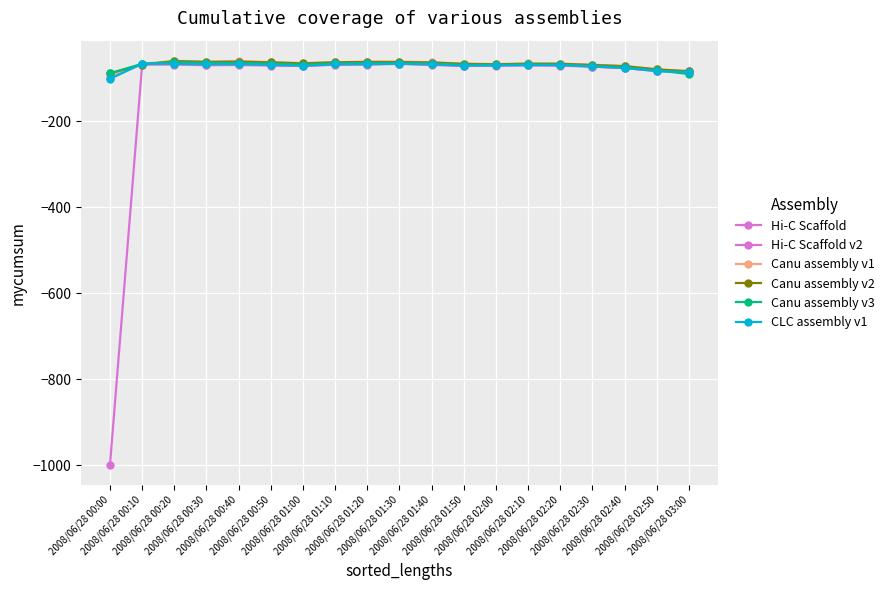

True or false: CLC assembly v1 and Hi-C Scaffold v2 intersect in this chart.

True